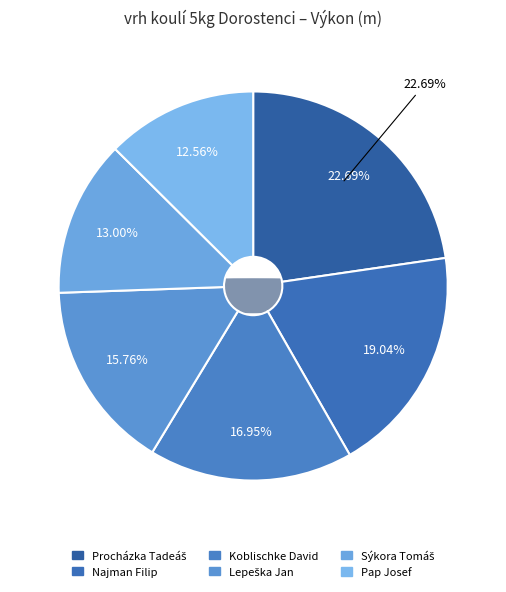

Is it true that Pap Josef is 13% of the pie?

True